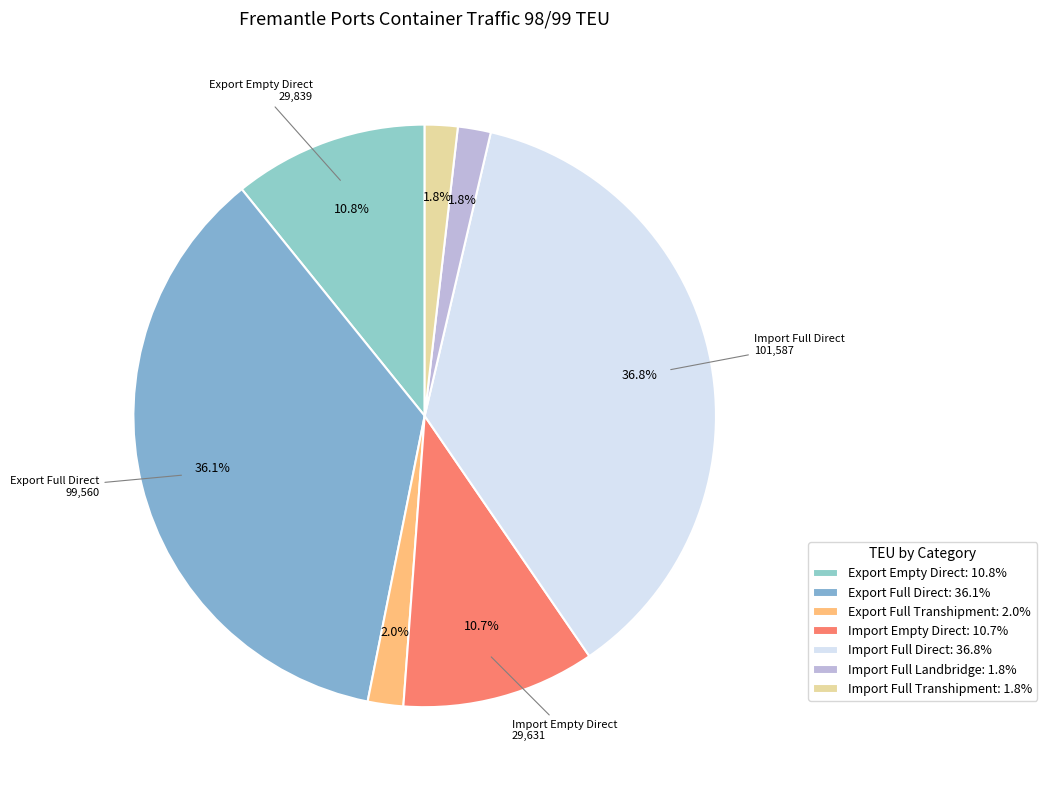

The Import Full Landbridge slice represents 2% of the pie. True or false?

True